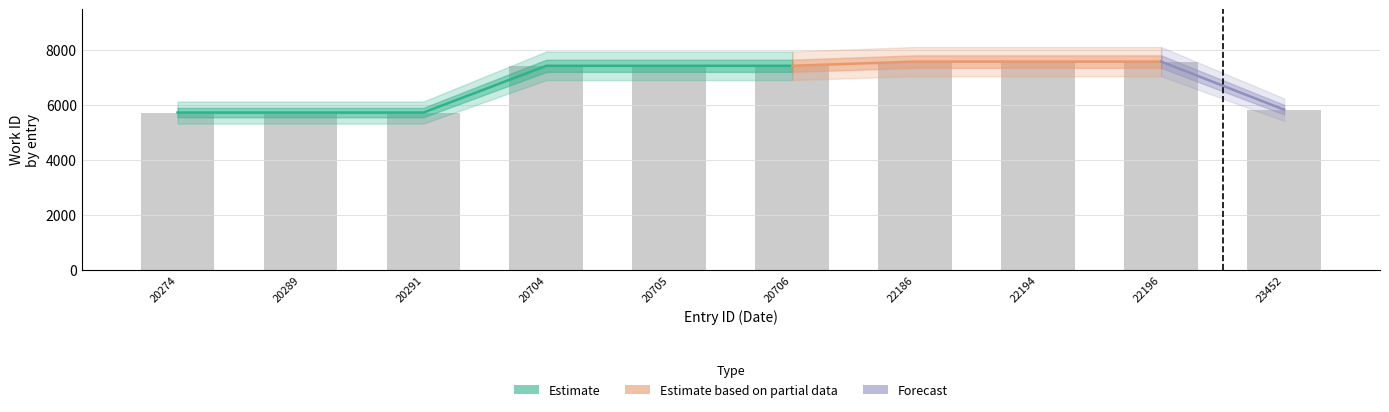

The chart shows a value of 1229 at 20289. True or false?

False